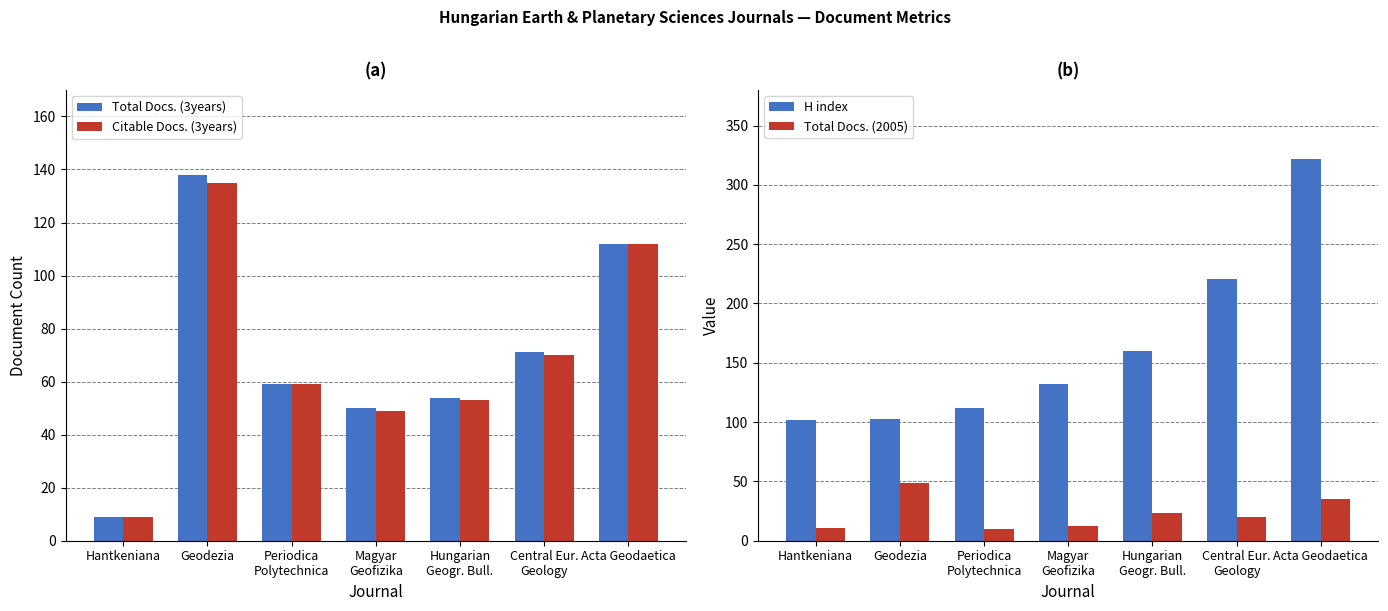

Which category has the highest value in the Total Docs. (2005) series?

Geodezia